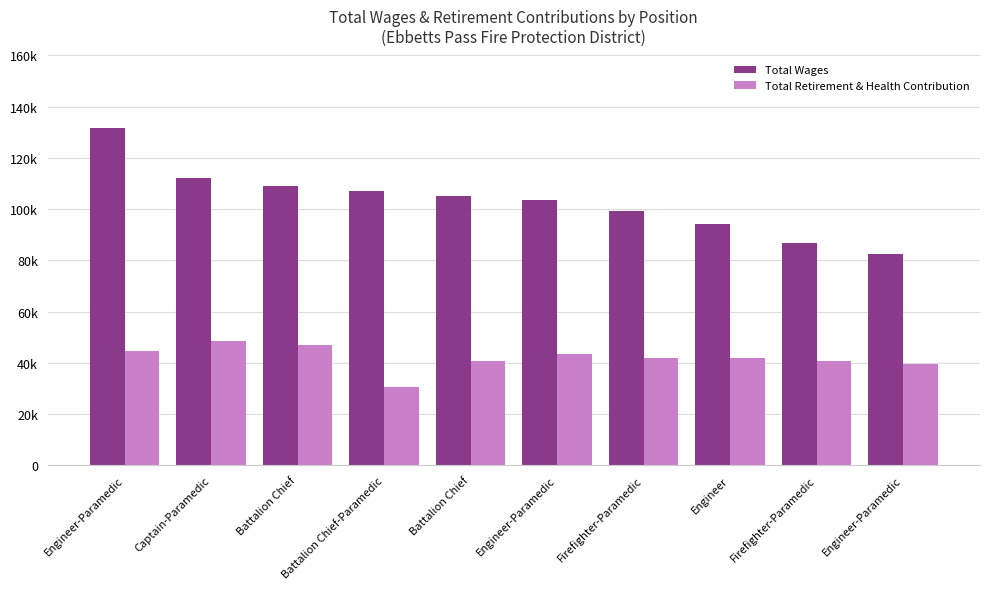

What are all the series names shown in the legend?

Total Wages, Total Retirement & Health Contribution